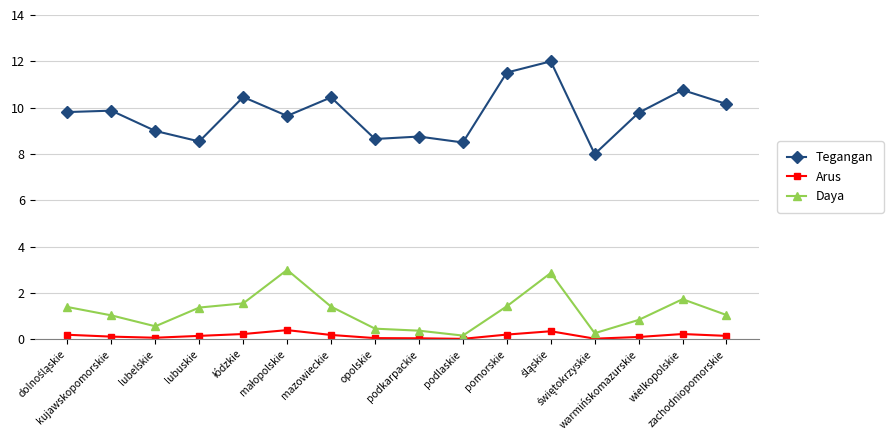

True or false: Tegangan has more than 2 points higher than both neighbors.

True